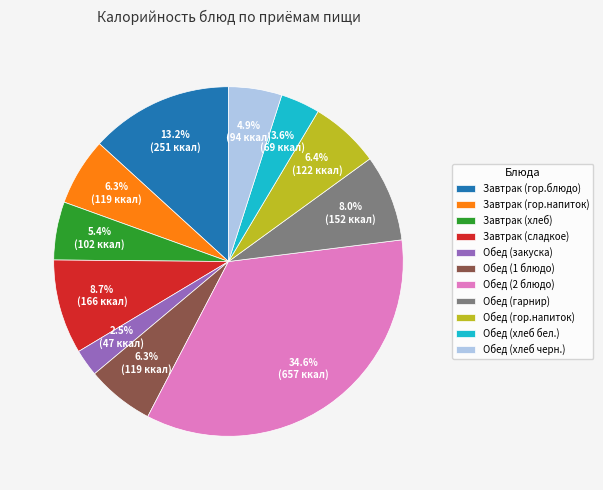

Combined, do Обед (2 блюдо) and Обед (закуска) account for over 50%?

No